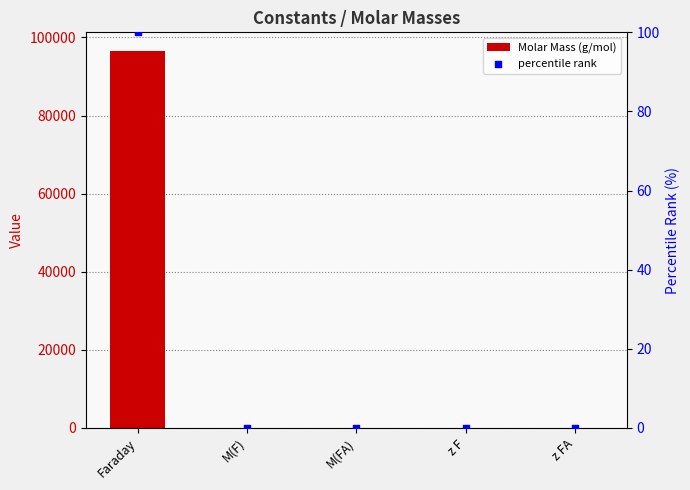

Which series has the largest total across all categories?

Molar Mass (g/mol)